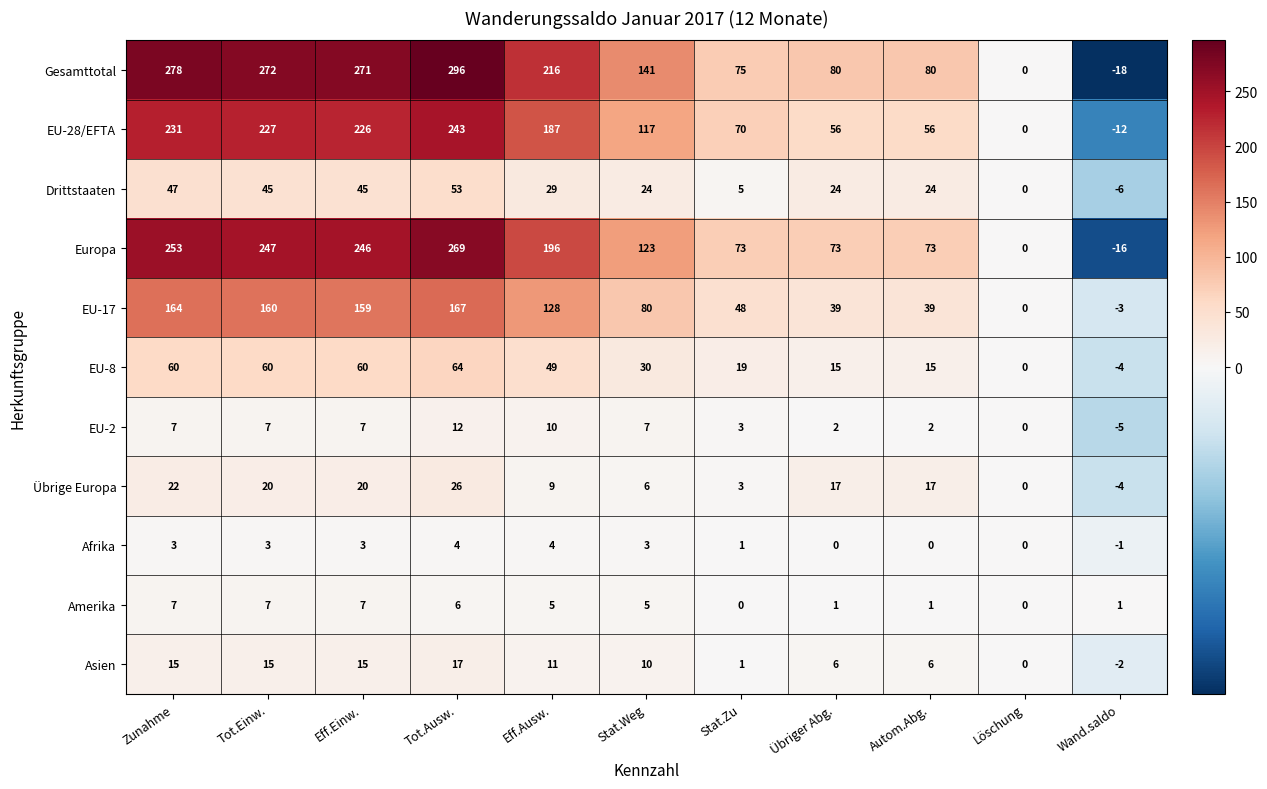

Which label corresponds to the largest value in the chart?

Tot.Ausw.